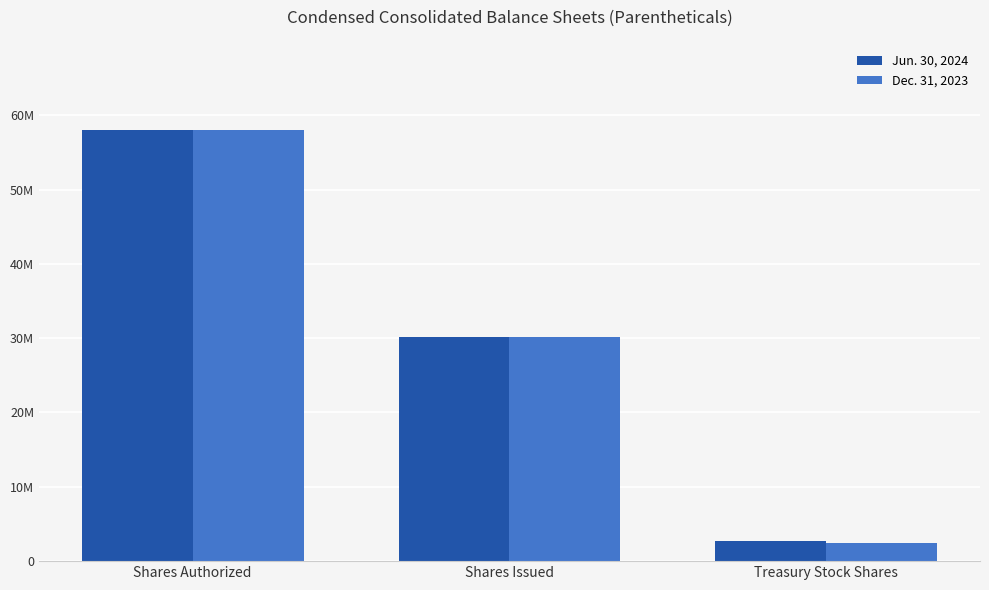

What is the label of the 1st bar from the right?

Treasury Stock Shares